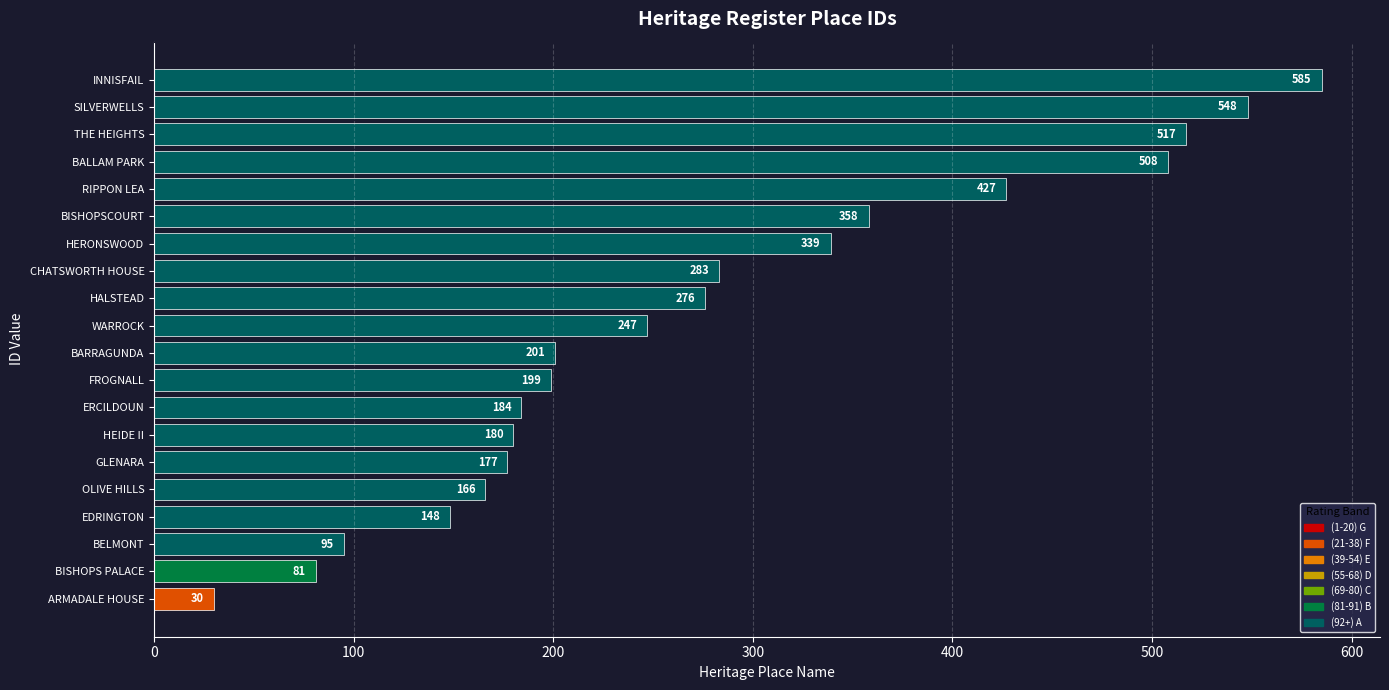

How many data points does each series have?

20